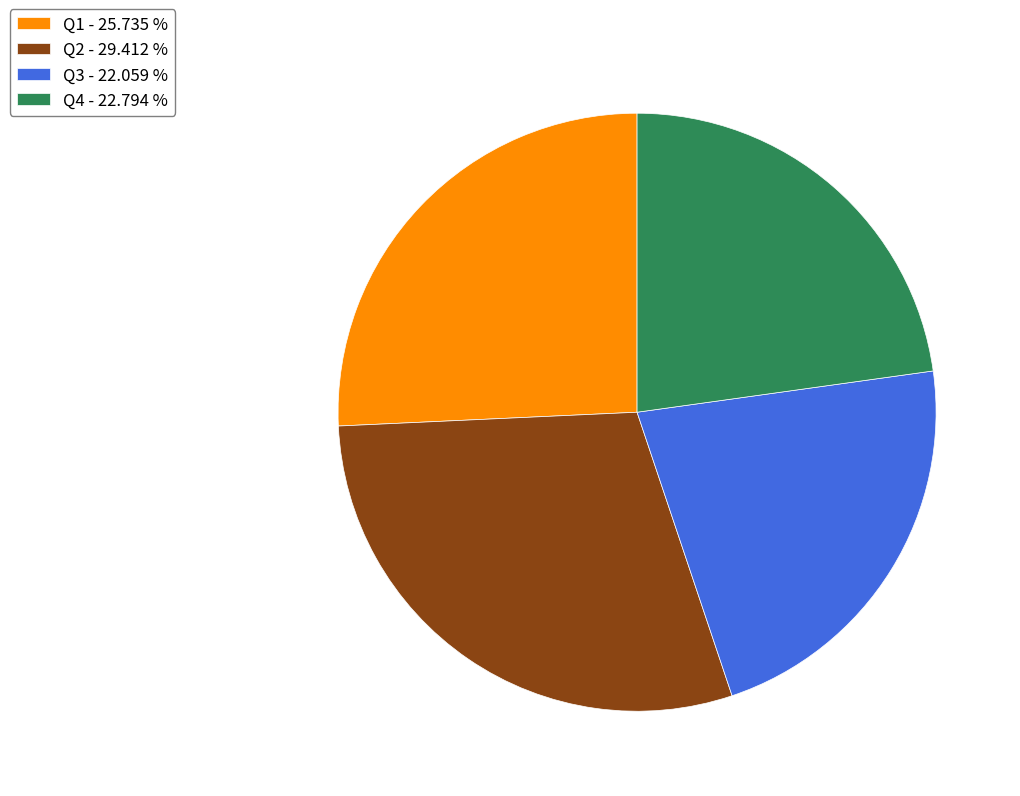

What is the smallest slice in the pie chart?

Q3